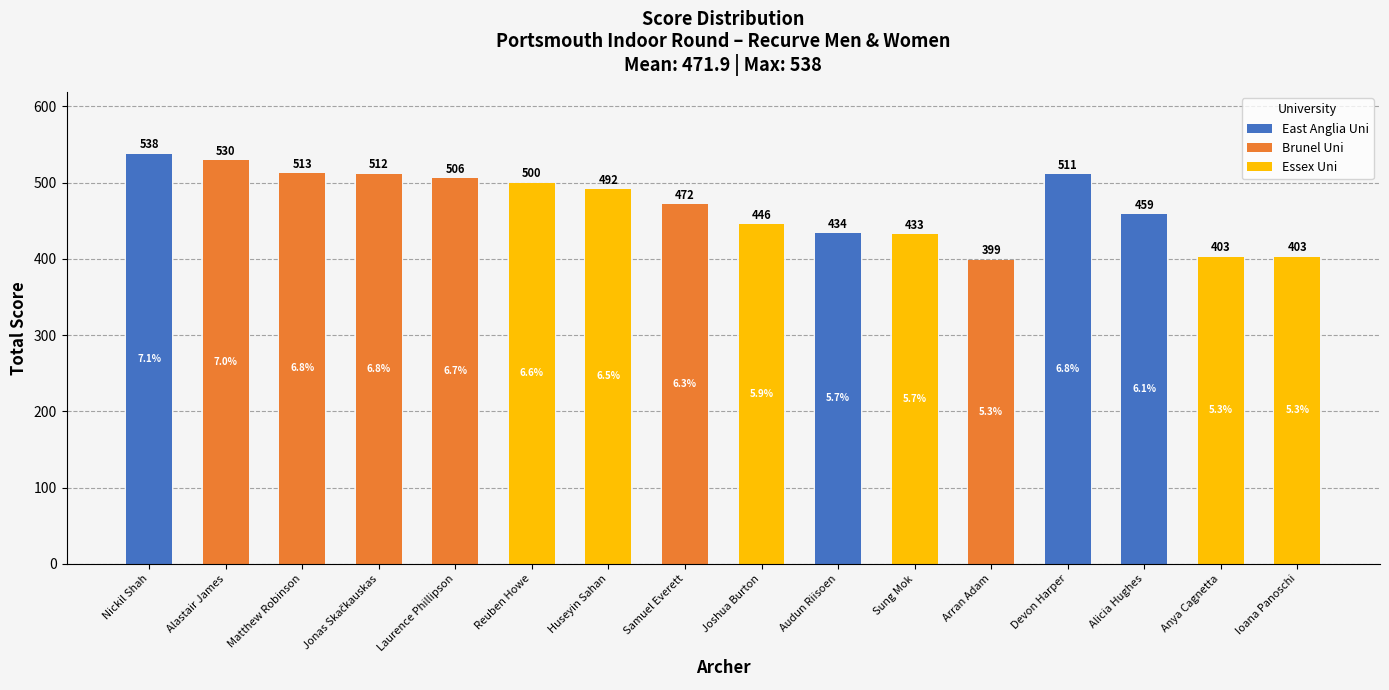

What is the label of the 10th bar from the right?

Huseyin Sahan